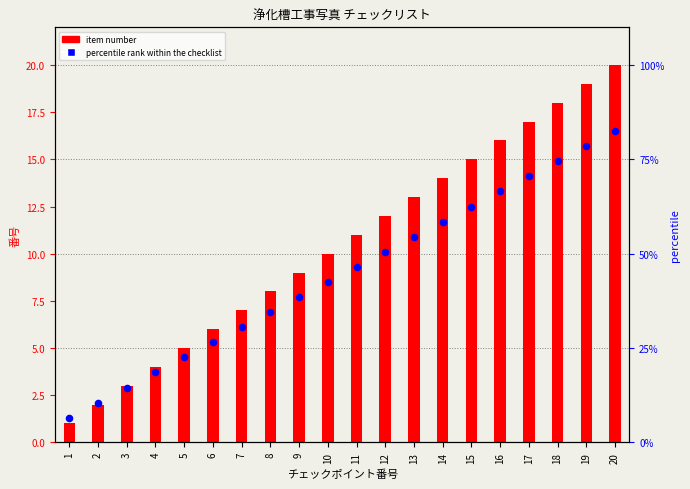

Which series has the largest Y range (max minus min)?

item number